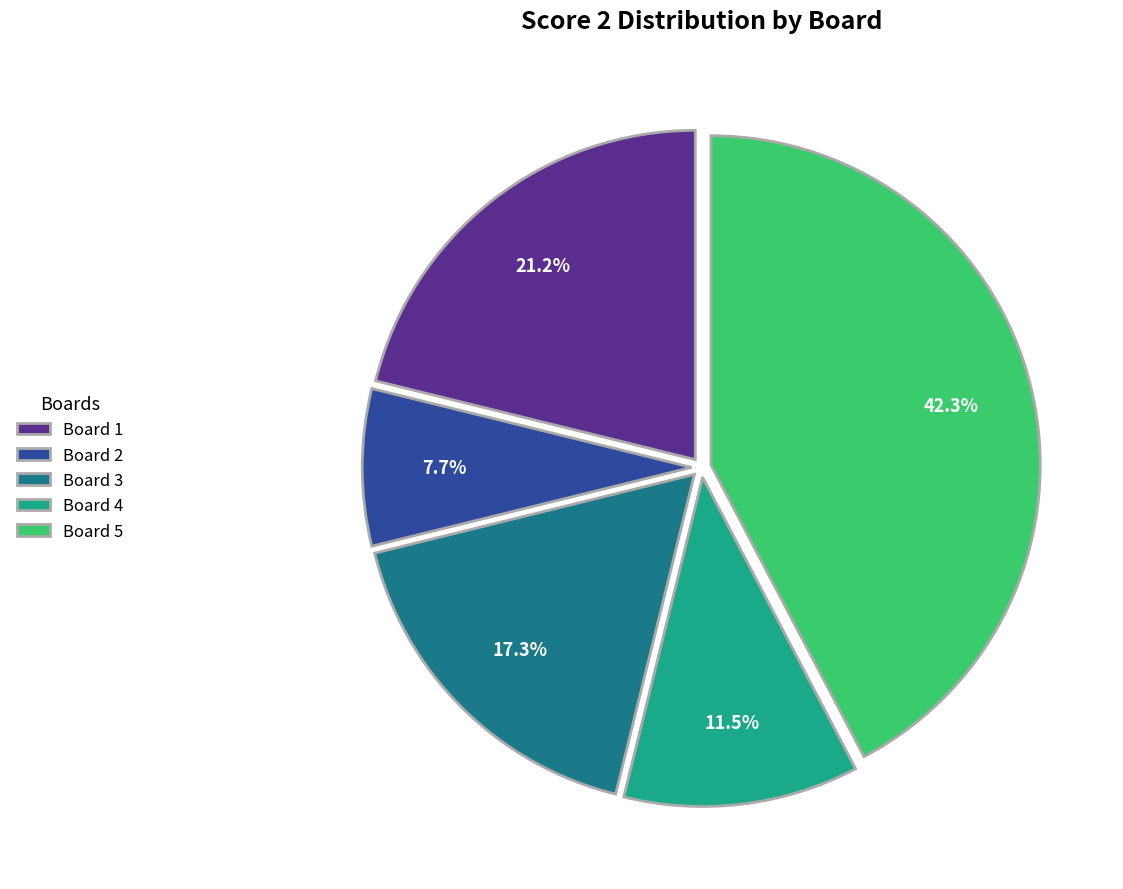

Combined, what portion of the pie is Board 2 and Board 3?

25.0%